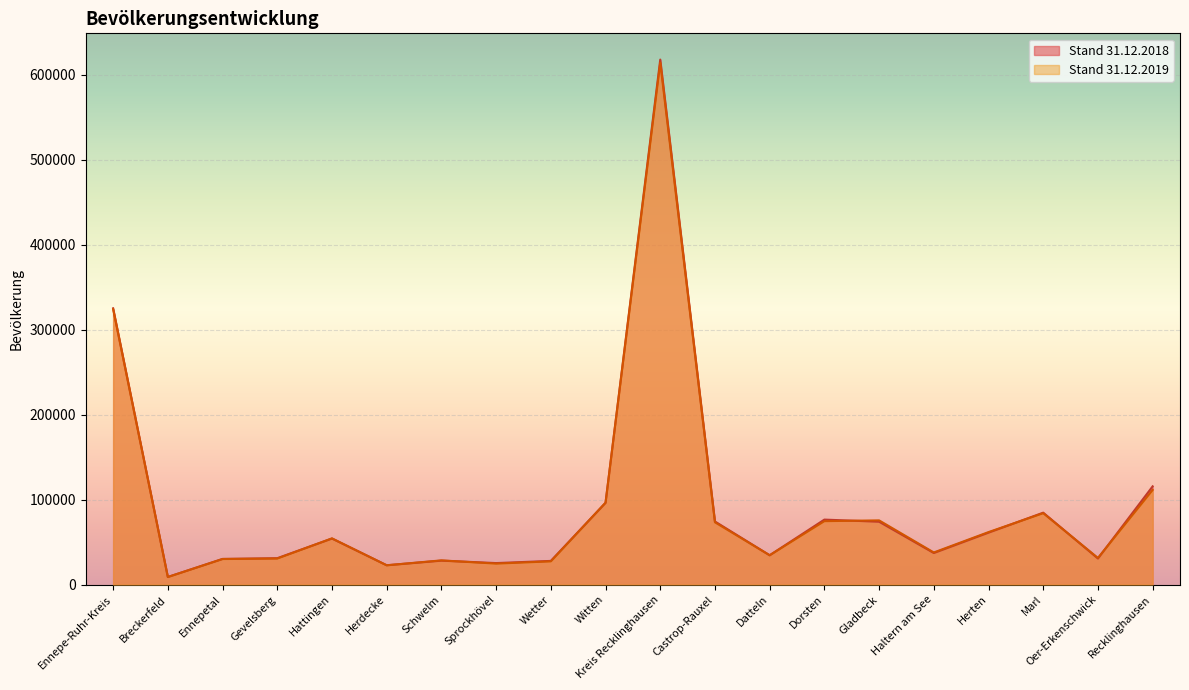

Reading left to right, list all the values displayed in this chart.

Stand 31.12.2018: 325145	9029	30241	31112	54241	22800	28225	25367	27909	96221	617831	74323	34543	76518	74045	37216	61178	84680	30727	115648
Stand 31.12.2019: 324106	8943	30142	30701	54438	22755	28537	24739	27392	96459	614137	73343	34596	74704	75610	37850	61821	84067	31421	111397